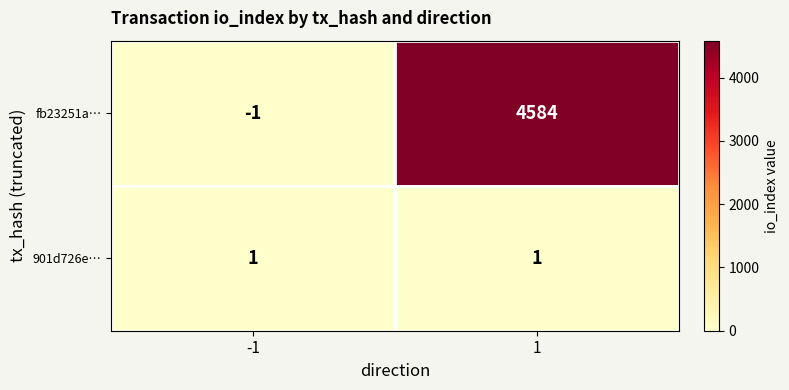

What is the approximate value of fb23251a… at 1, to the nearest 50?

4600